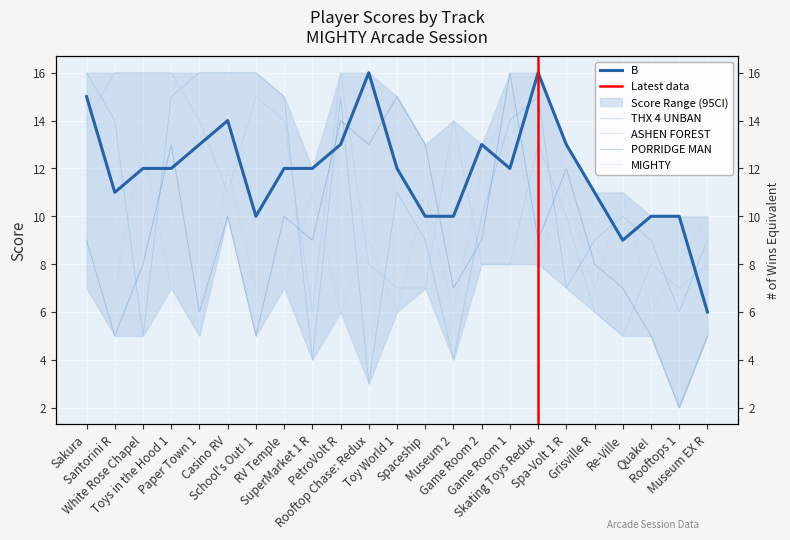

What is the highest value of the ASHEN FOREST series?

16